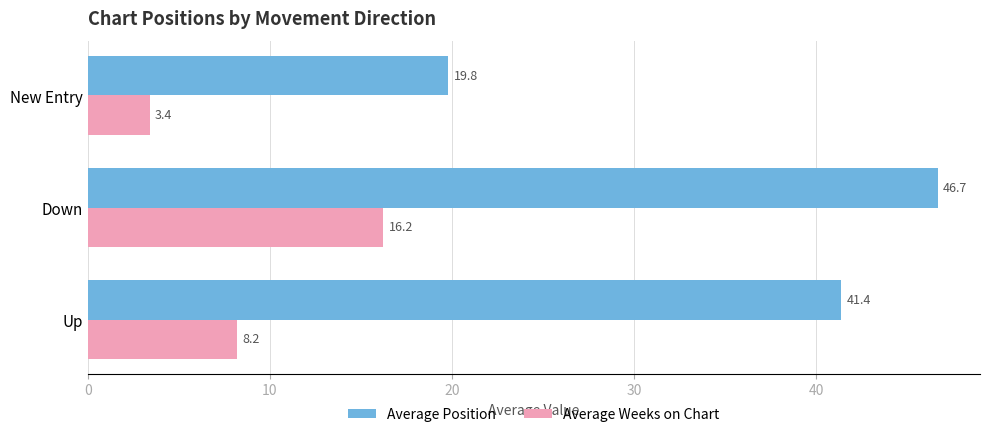

What is the sum of all Average Weeks on Chart values?

27.8